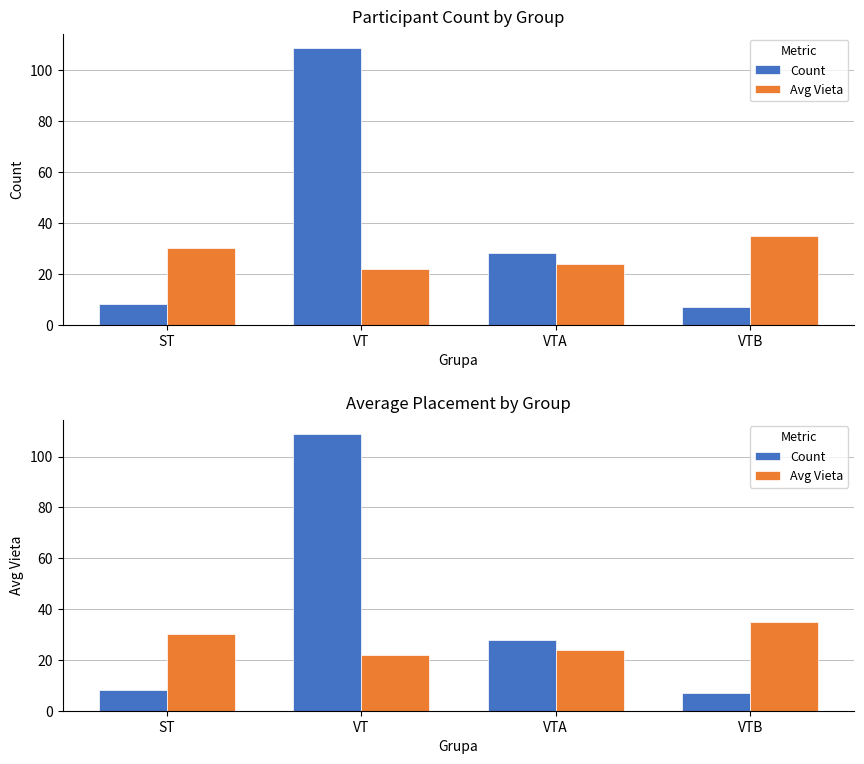

At which category does the chart reach its peak across all series?

VT